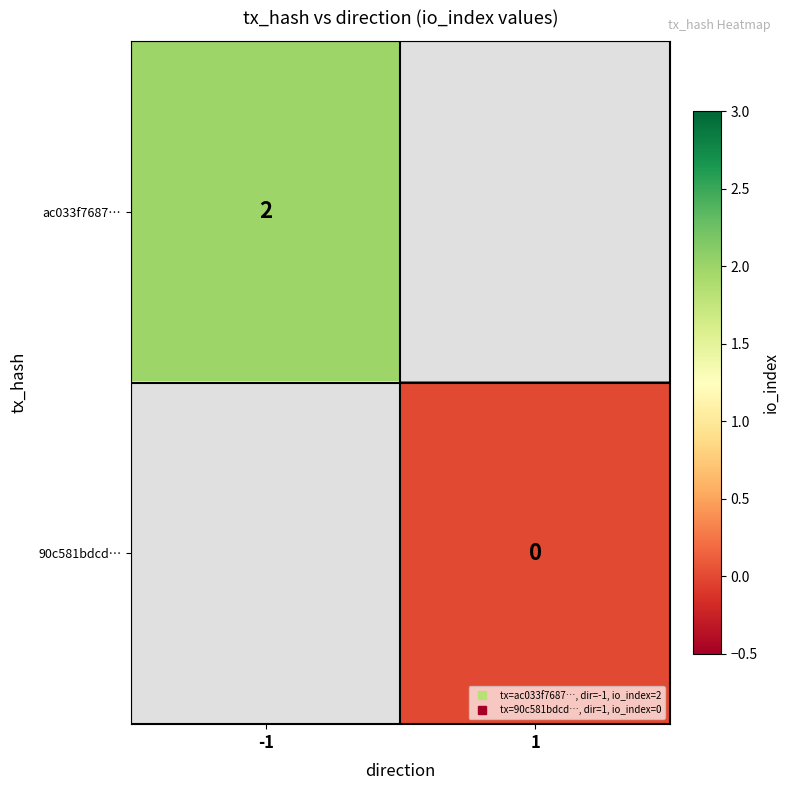

What is the minimum value for ac033f7687…?

2.0